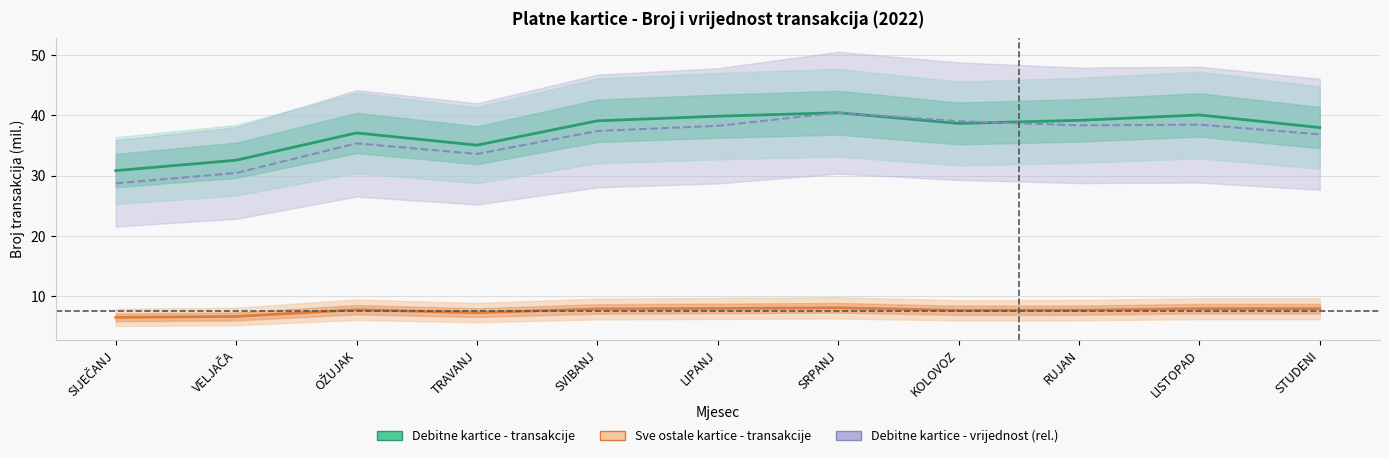

Which label corresponds to the largest value in the chart?

SRPANJ